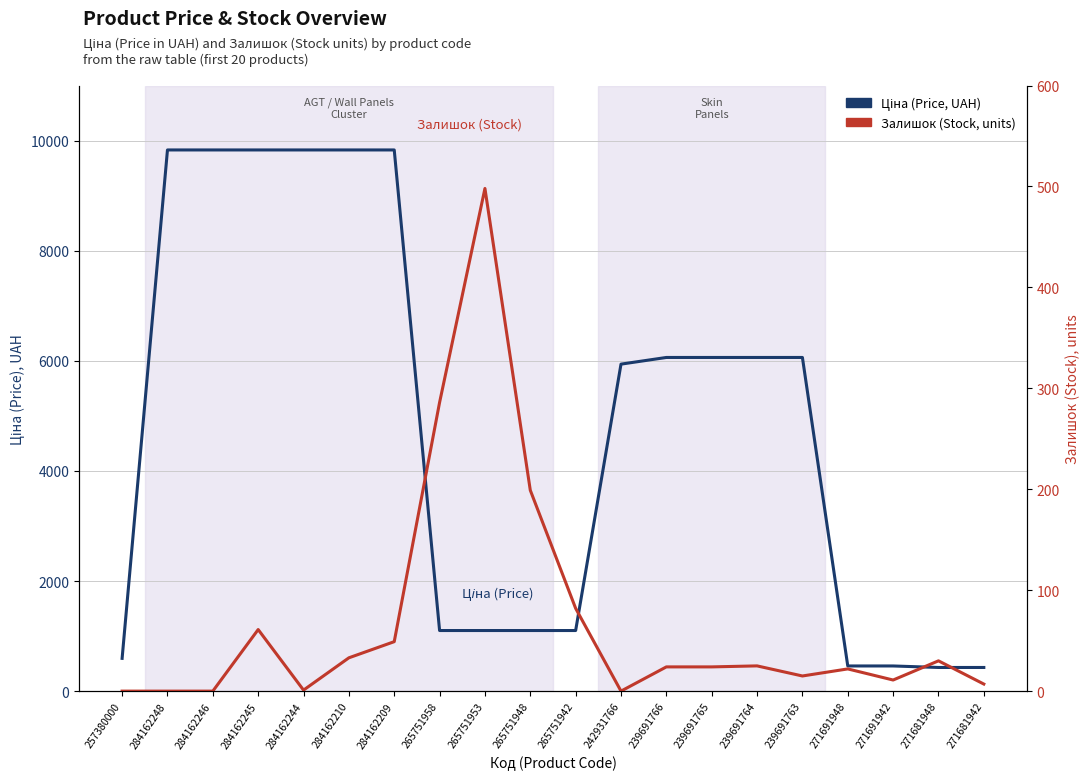

Where is Залишок (Stock, units) nearest to the value 249?

265751958